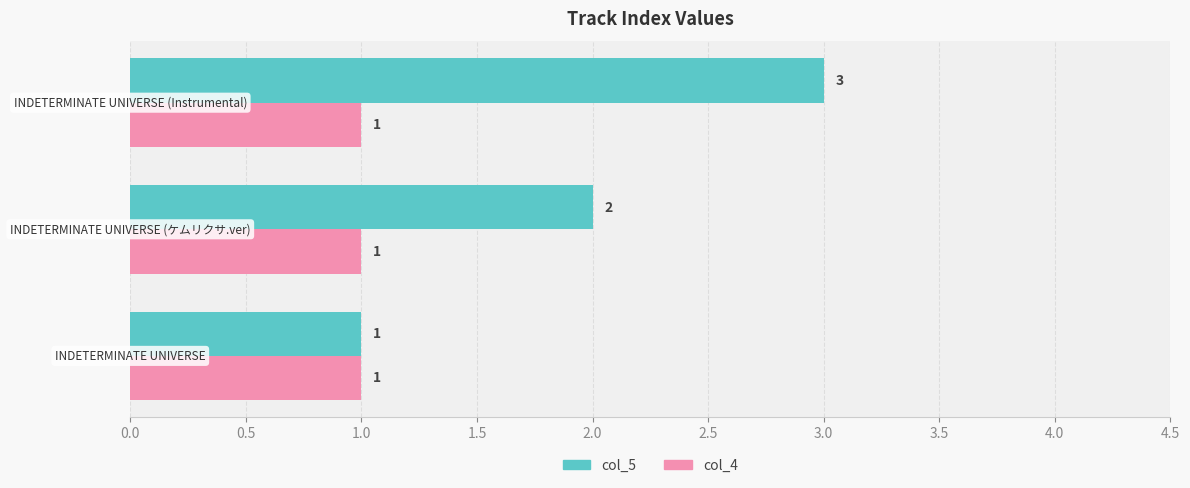

Which series has the largest range (max minus min)?

col_5